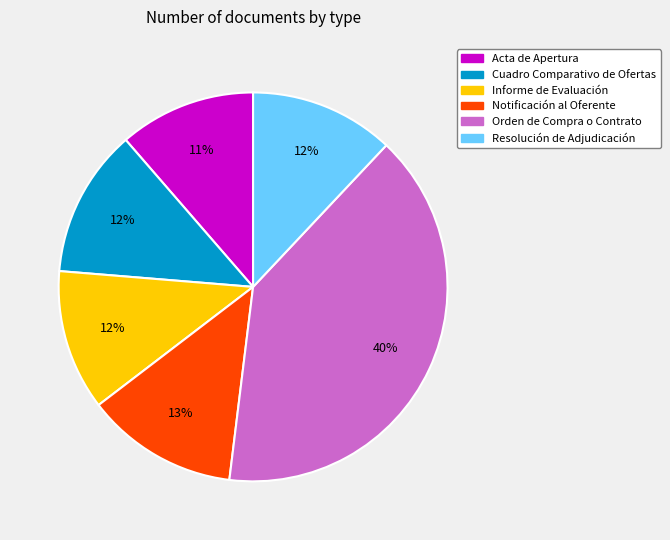

Is the sum of Notificación al Oferente and Cuadro Comparativo de Ofertas greater than half?

No